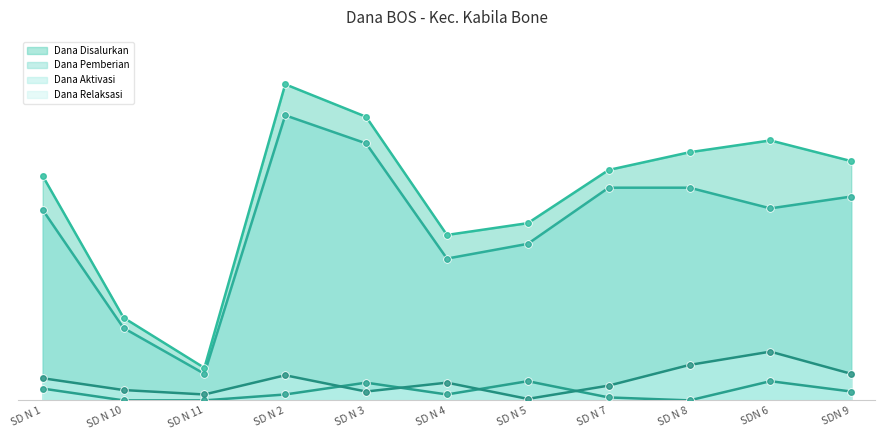

What are all the series names shown in the legend?

Dana Disalurkan, Dana Pemberian, Dana Aktivasi, Dana Relaksasi